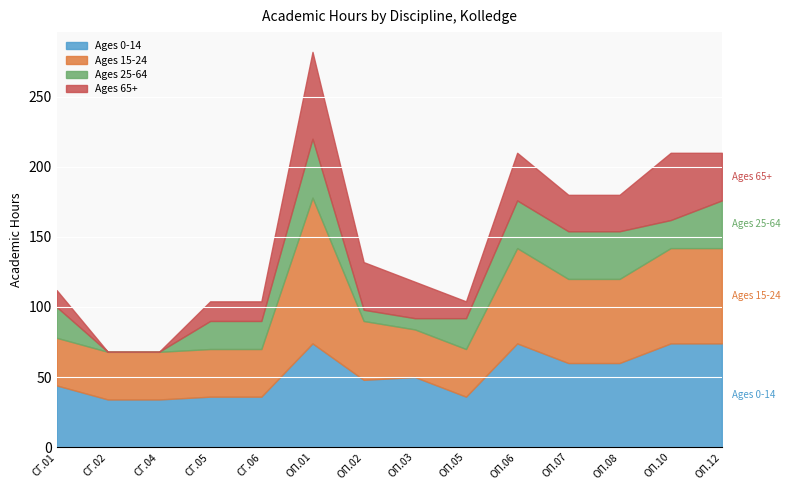

Which series changed the most between СГ.05 and ОП.08?

Ages 15-24